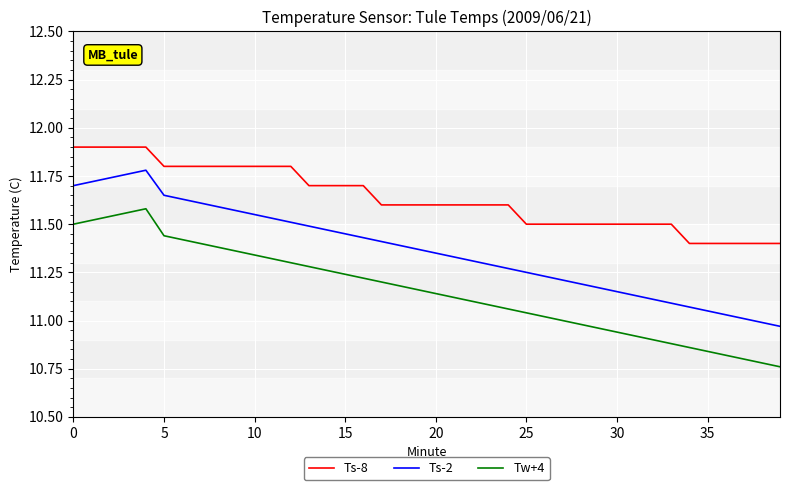

What is the difference between the maximum and minimum values in the Ts-8 series?

0.5